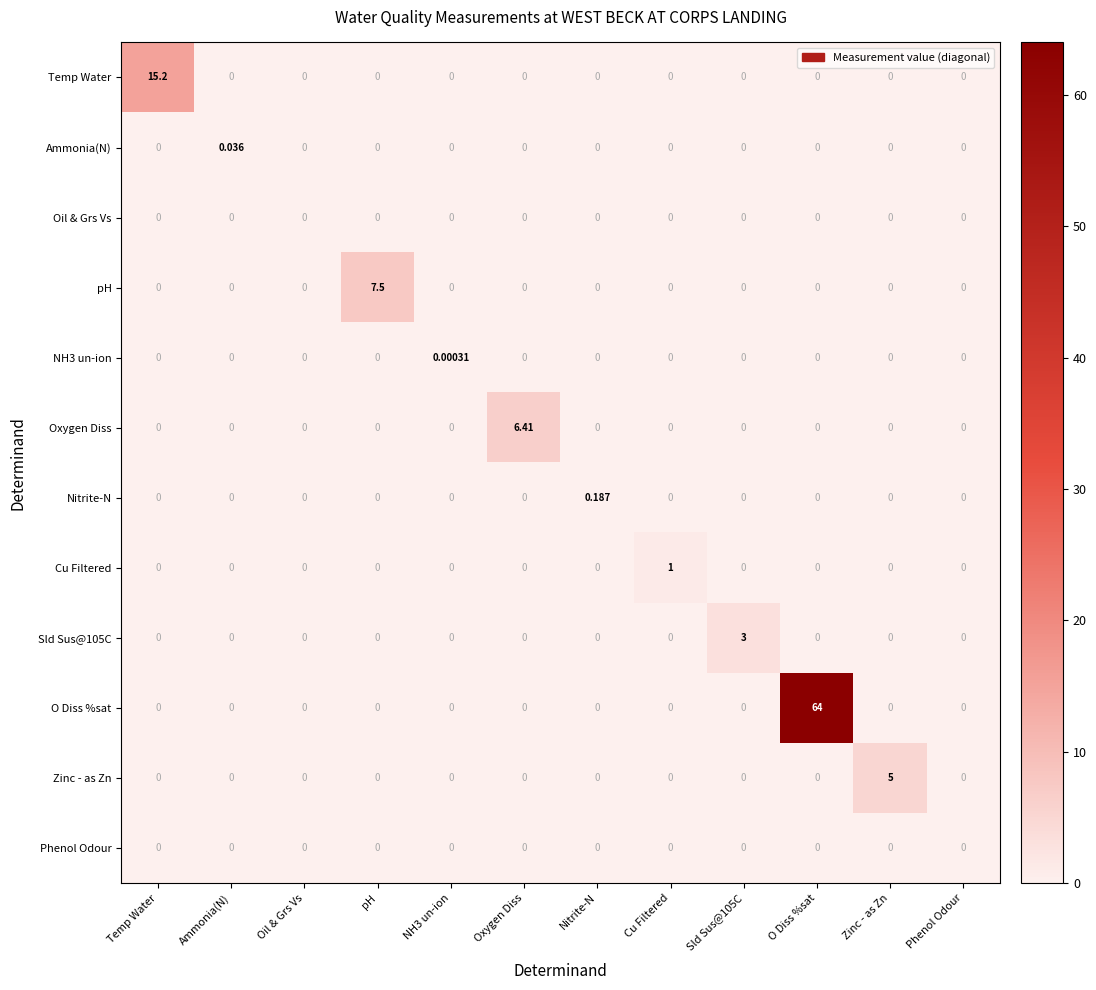

How many categories are shown in the chart?

12